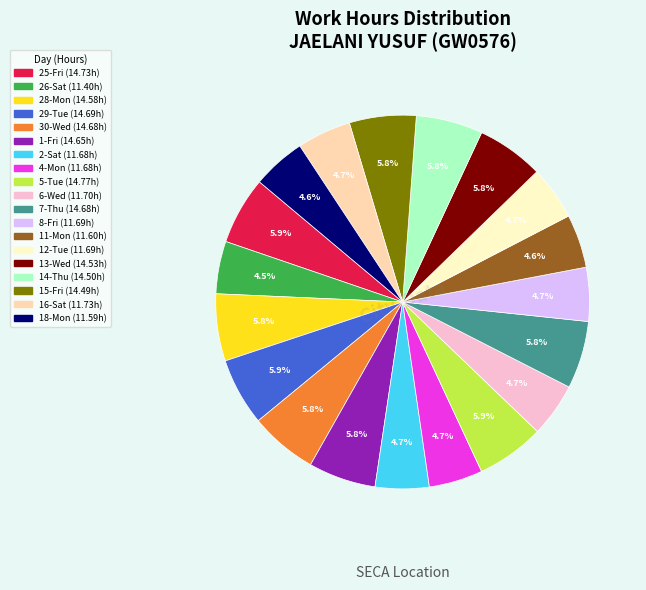

Combined, do 13-Wed and 11-Mon account for over 50%?

No